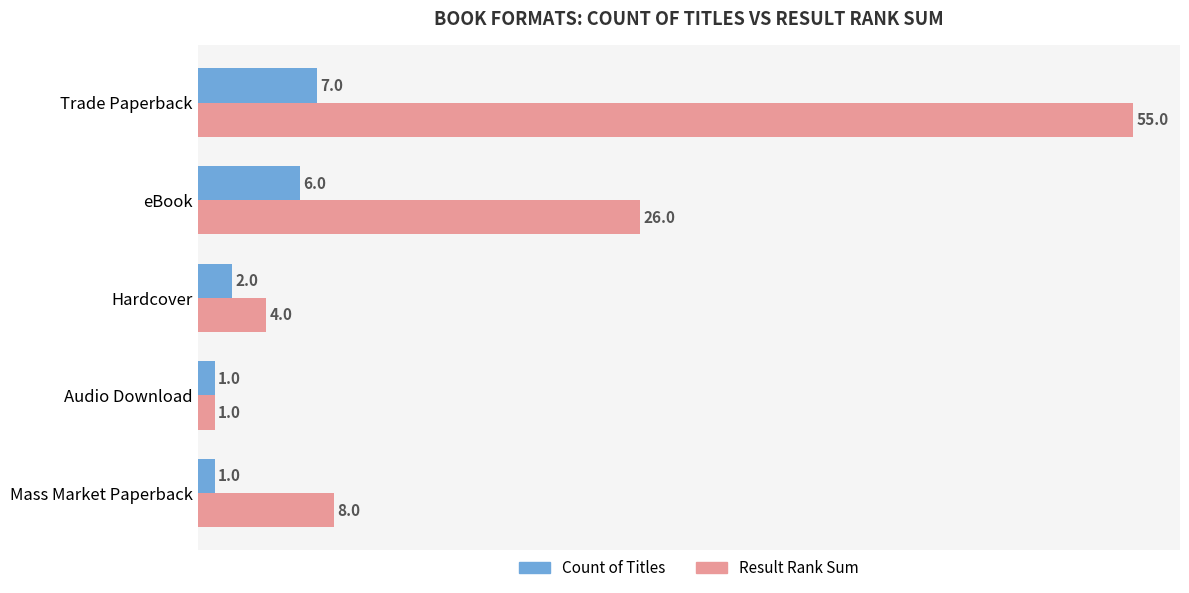

What is the average value of the Count of Titles series?

3